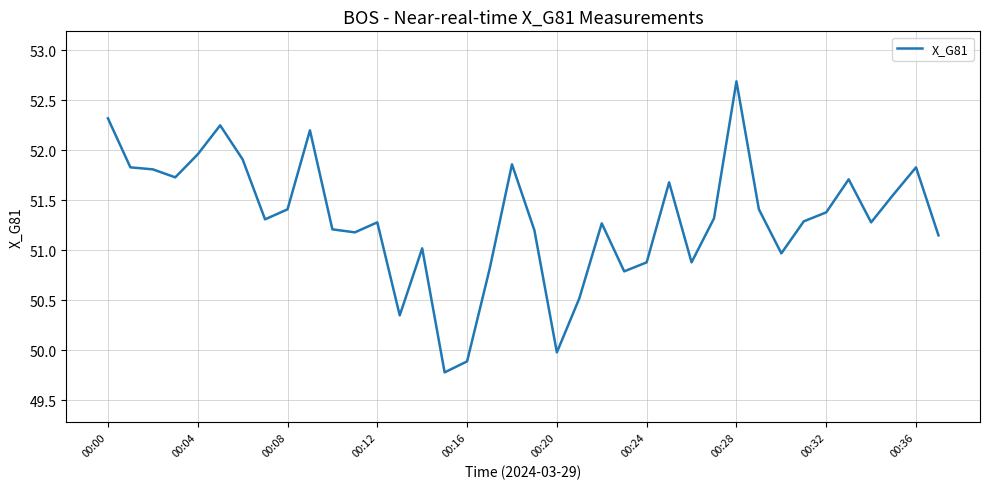

How many lines are shown in the chart?

1